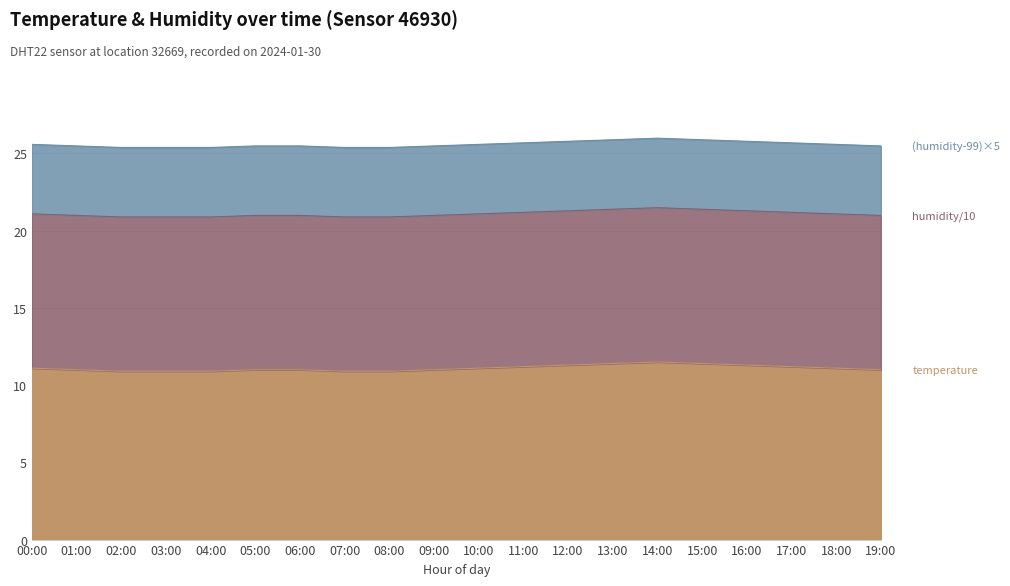

Which category has the highest value across all series?

14:00